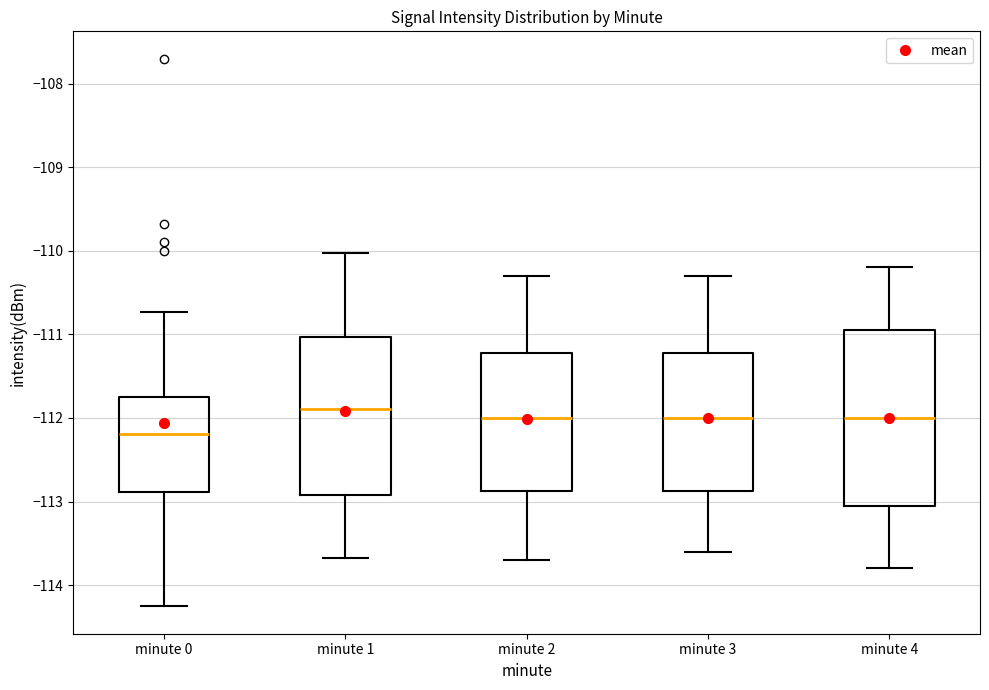

Reading left to right, transcribe this box plot: for each box, give where its median line is, the range the box spans, and where its two whiskers end, as read against the y-axis. The values are not printed on the chart, so give them approximately, as read against the axis.

minute 0: median -112.2, box -112.9 to -111.7, whiskers -114.3 to -110.7
minute 1: median -111.9, box -112.9 to -111.0, whiskers -113.7 to -110.0
minute 2: median -112.0, box -112.9 to -111.2, whiskers -113.7 to -110.3
minute 3: median -112.0, box -112.9 to -111.2, whiskers -113.6 to -110.3
minute 4: median -112.0, box -113.0 to -110.9, whiskers -113.8 to -110.2